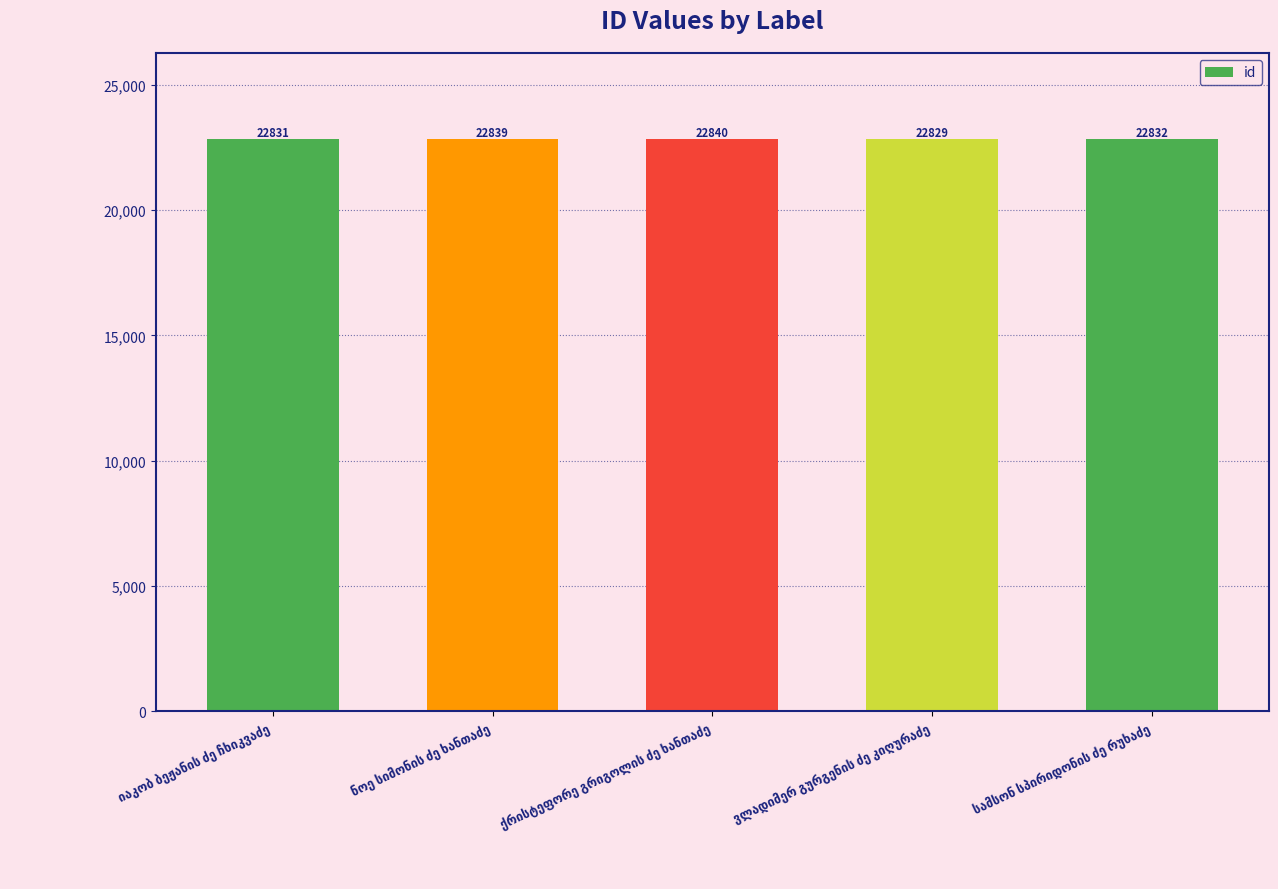

What is the minimum value shown in the chart?

22829